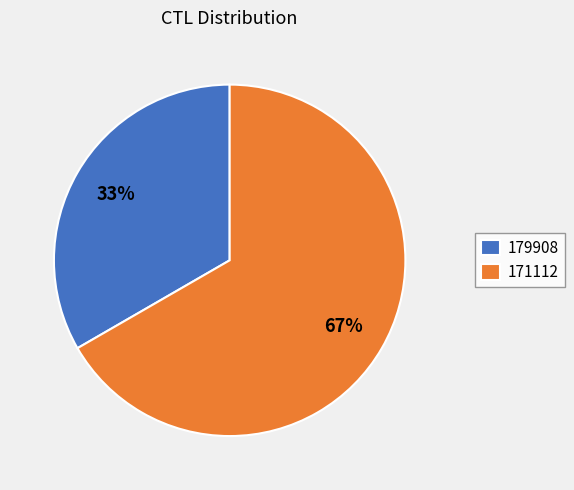

Which slice represents more than half of the pie?

171112